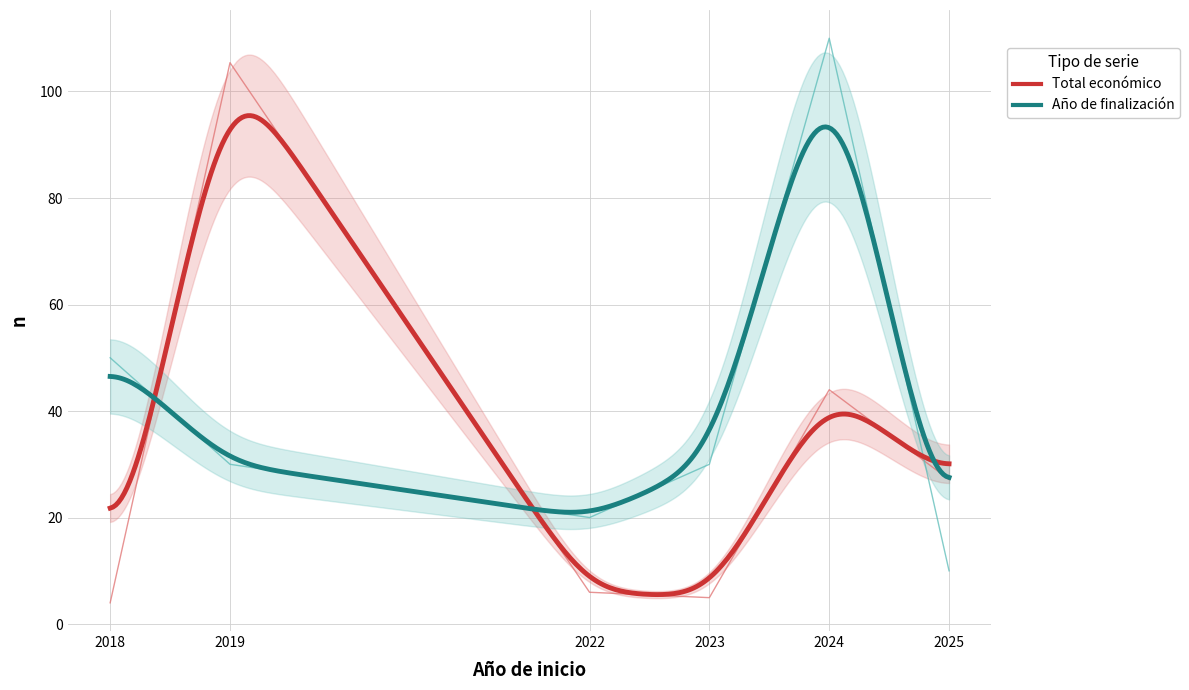

Between 2023 and 2019, which is larger?

2019